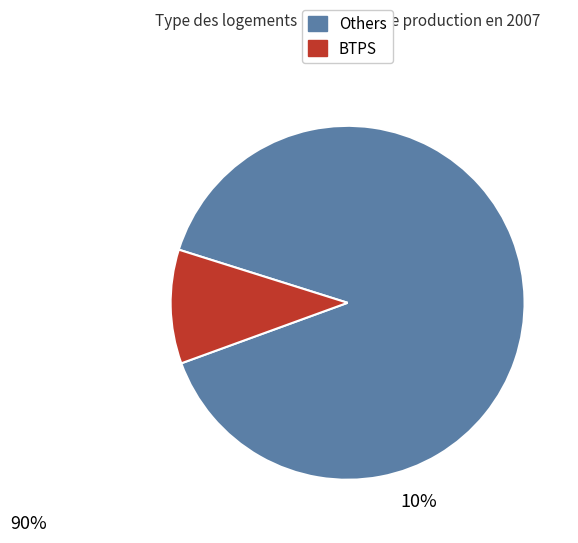

Does any single category account for the majority?

Yes